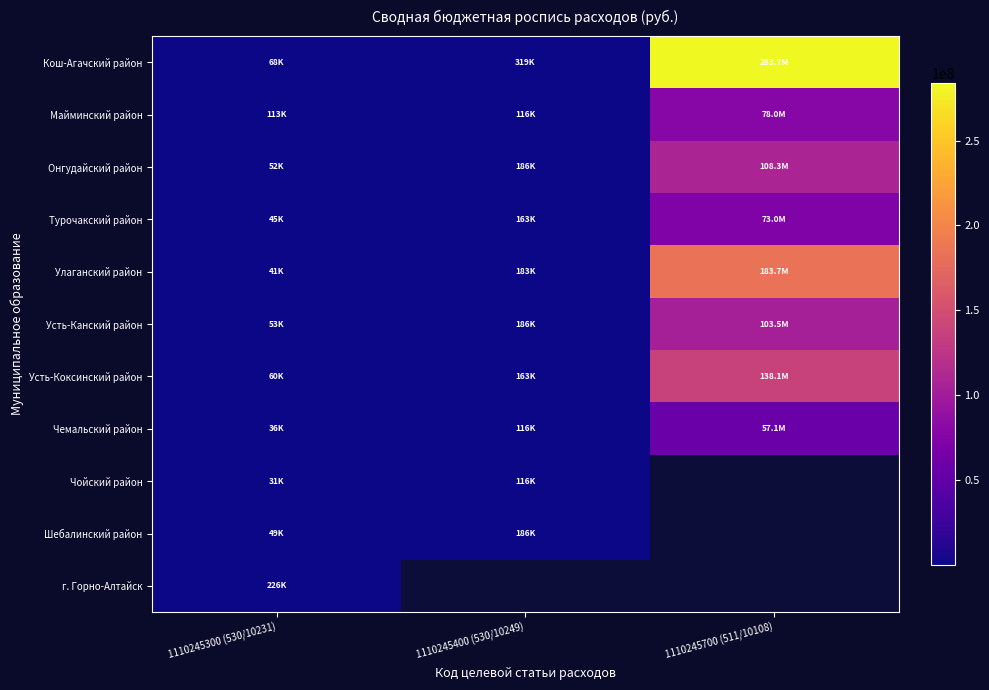

True or false: Кош-Агачский район has a value of 318700.0 at 1110245400 (530/10249).

True